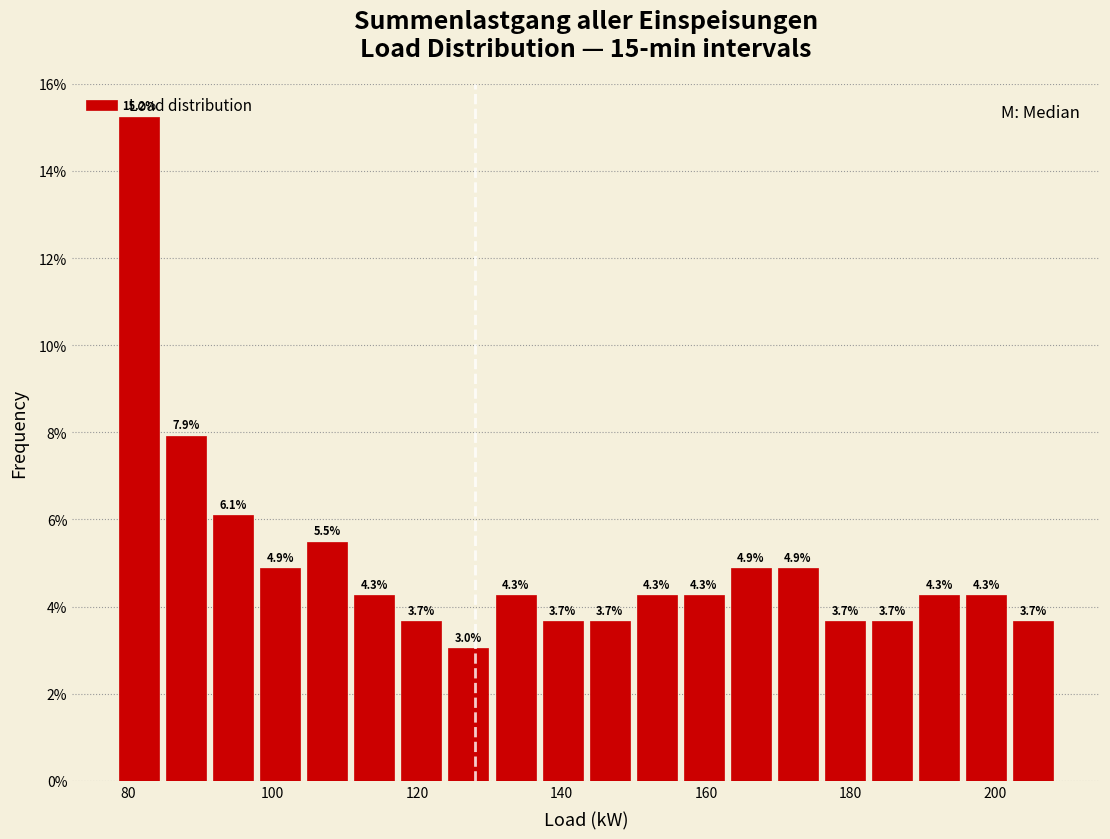

Around what value on the x-axis is the tallest bar? Give the approximate position of its centre, as read against the axis.

82